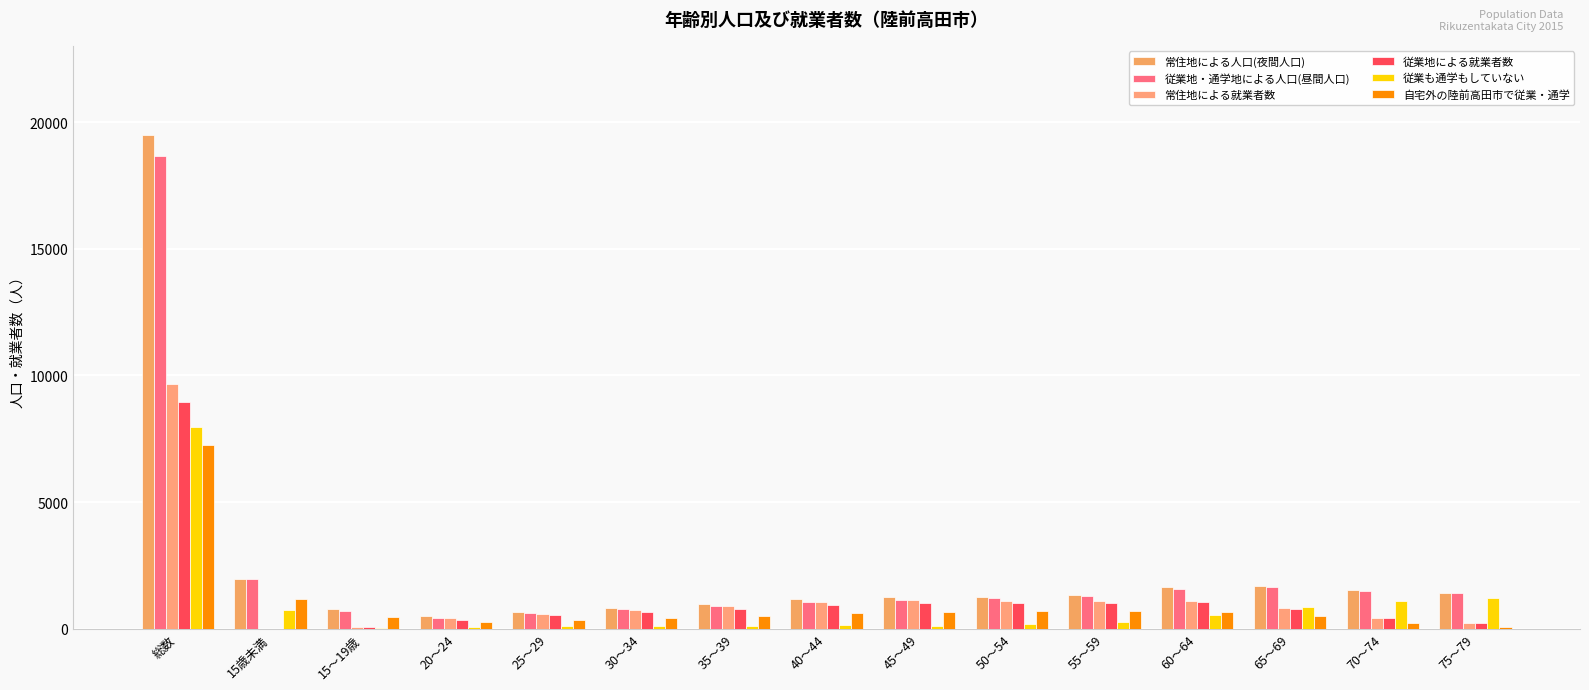

Reading left to right, list all the values displayed in this chart.

常住地による人口(夜間人口): 総数=19511	15歳未満=1946	15～19歳=773	20～24=500	25～29=649	30～34=827	35～39=979	40～44=1174	45～49=1240	50～54=1266	55～59=1339	60～64=1627	65～69=1687	70～74=1514	75～79=1396
従業地・通学地による人口(昼間人口): 総数=18665	15歳未満=1939	15～19歳=679	20～24=412	25～29=605	30～34=776	35～39=887	40～44=1061	45～49=1123	50～54=1195	55～59=1274	60～64=1576	65～69=1644	70～74=1502	75～79=1397
常住地による就業者数: 総数=9653	15歳未満=0	15～19歳=76	20～24=406	25～29=559	30～34=720	35～39=878	40～44=1041	45～49=1121	50～54=1099	55～59=1080	60～64=1100	65～69=824	70～74=411	75～79=202
従業地による就業者数: 総数=8938	15歳未満=0	15～19歳=70	20～24=350	25～29=518	30～34=669	35～39=787	40～44=929	45～49=1004	50～54=1028	55～59=1015	60～64=1050	65～69=780	70～74=399	75～79=202
従業も通学もしていない: 総数=7958	15歳未満=750	15～19歳=36	20～24=55	25～29=87	30～34=107	35～39=100	40～44=132	45～49=119	50～54=167	55～59=259	60～64=526	65～69=864	70～74=1103	75～79=1195
自宅外の陸前高田市で従業・通学: 総数=7259	15歳未満=1183	15～19歳=450	20～24=261	25～29=333	30～34=433	35～39=515	40～44=620	45～49=660	50～54=681	55～59=682	60～64=661	65～69=485	70～74=214	75～79=59